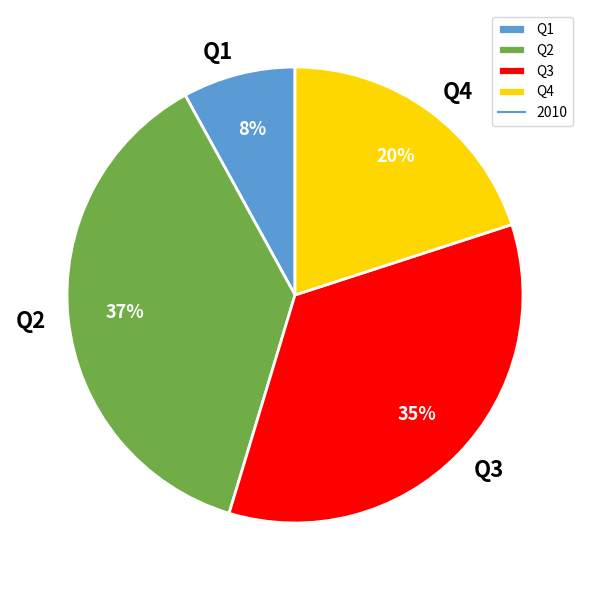

To the nearest percent, what percentage of the pie is Q3?

35%